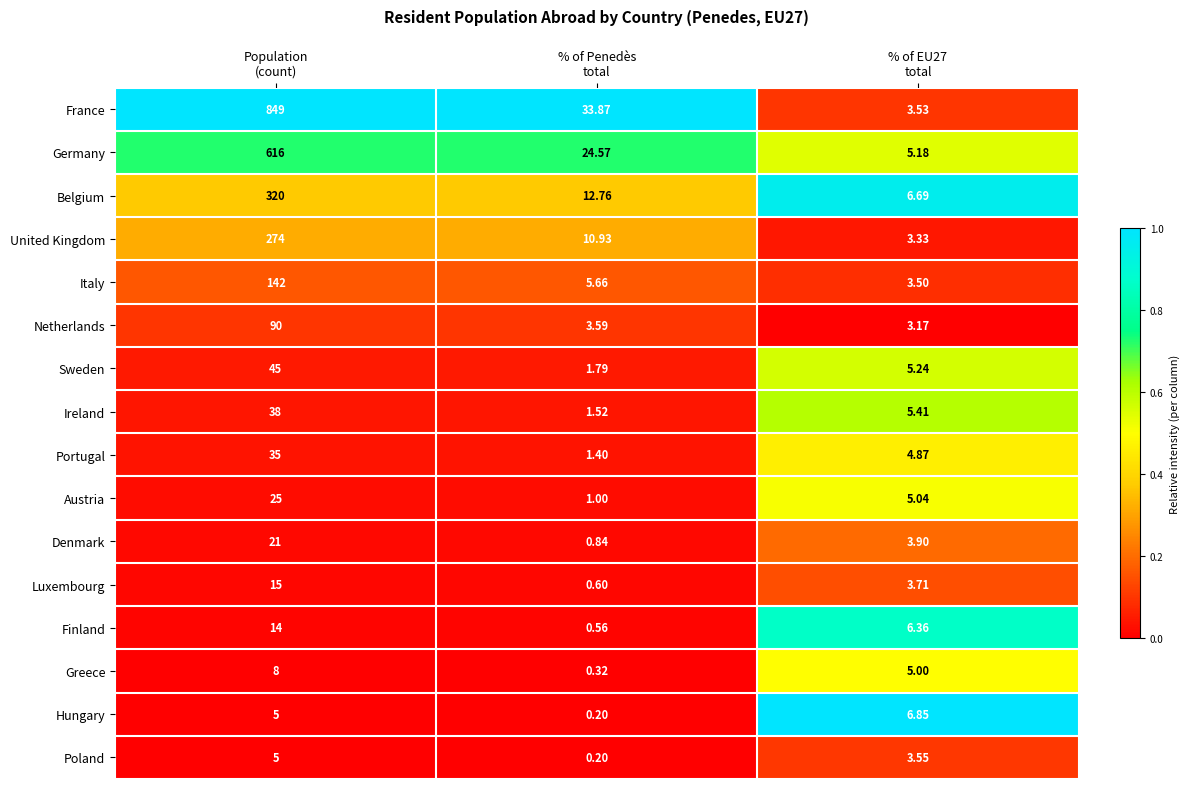

Which series has the largest total across all categories?

France